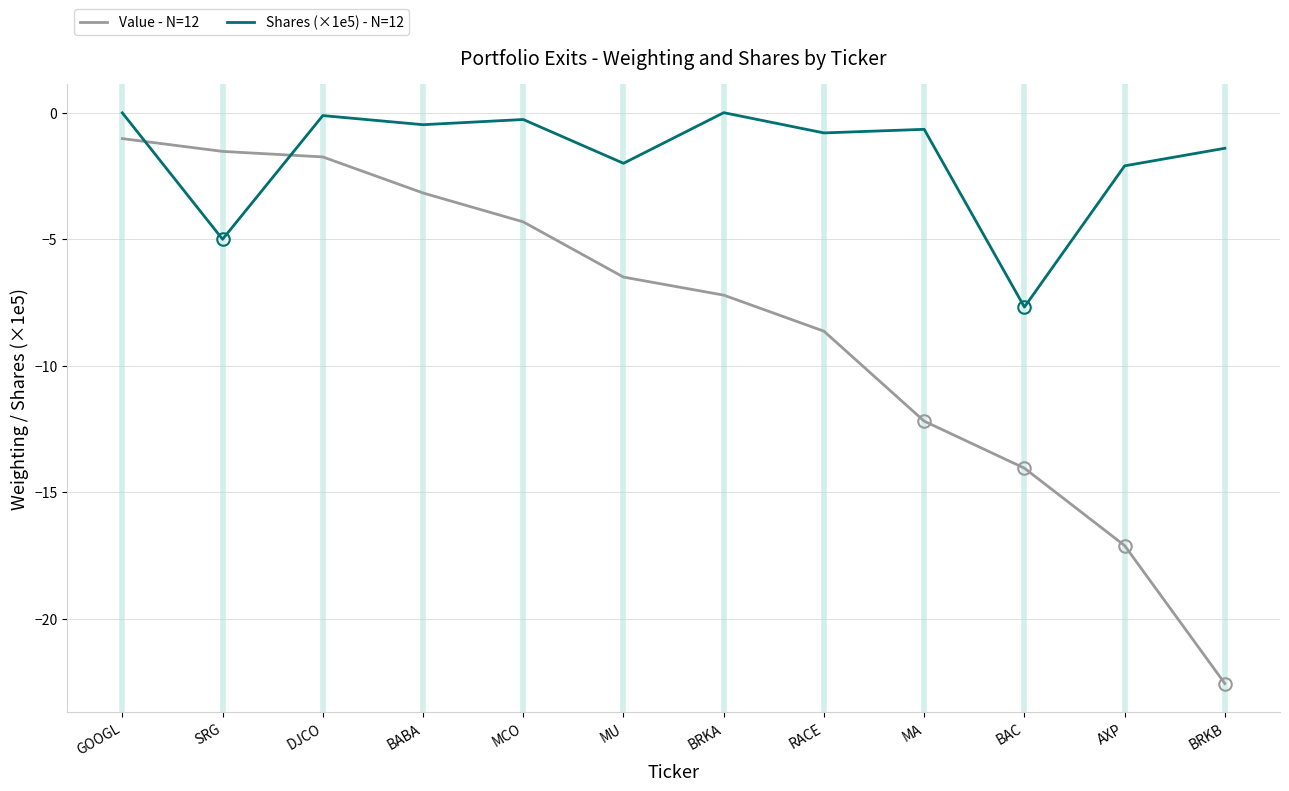

What is the lowest value of the Shares (×1e5) - N=12 series?

-7.7